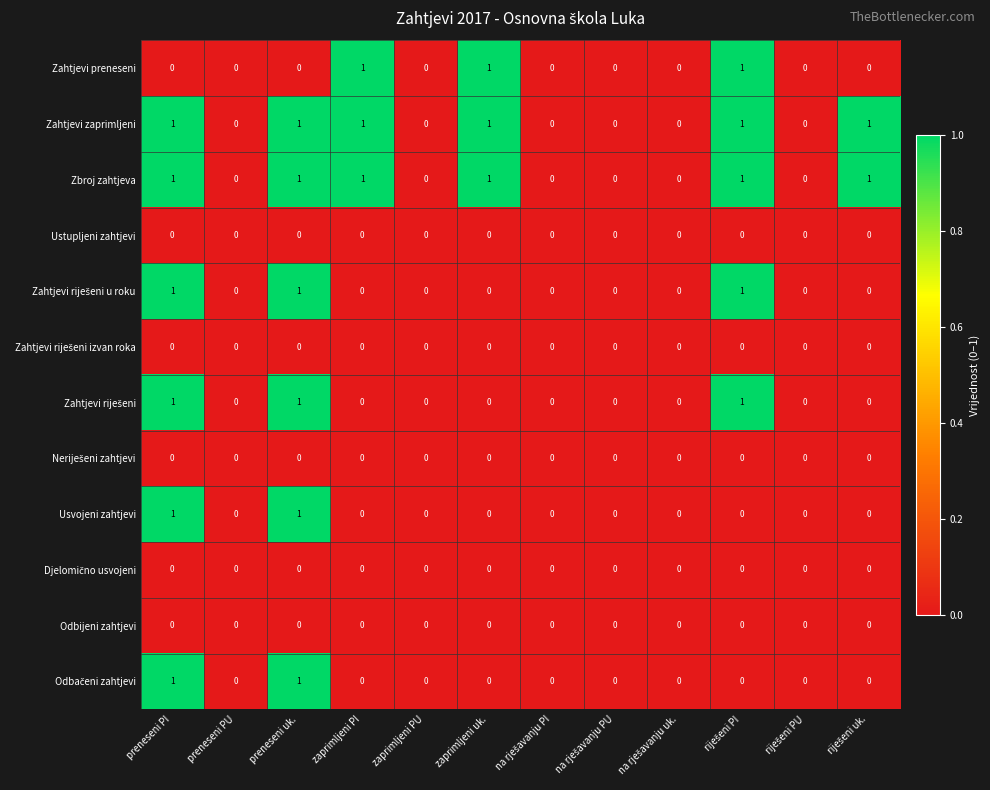

Is it true that Zahtjevi preneseni equals 0 at preneseni PU?

True